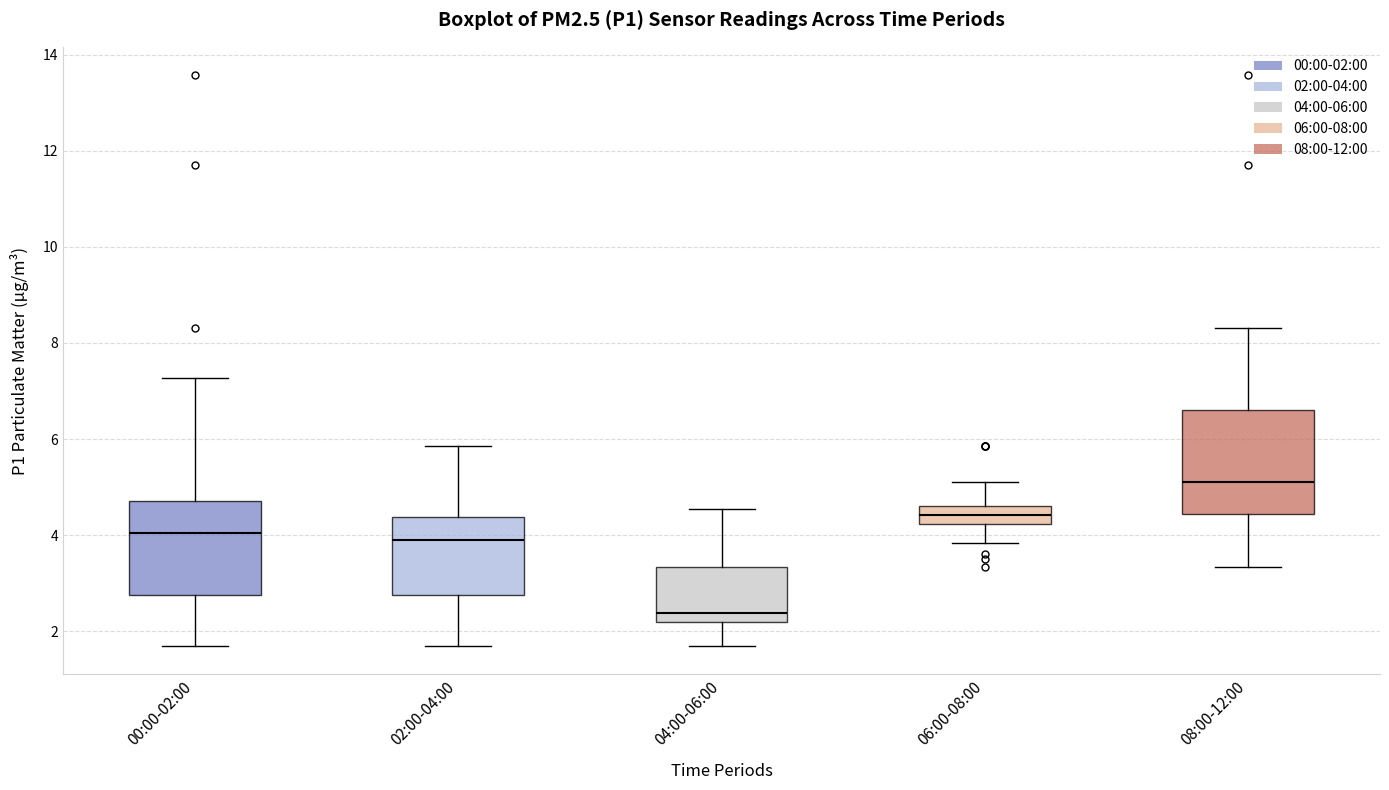

Reading left to right, read every box against the y-axis: the position of its median line, the range the box covers, and the ends of its whiskers. The values are not printed on the chart, so give them approximately, as read against the axis.

00:00-02:00: median 4.0, box 2.8 to 4.8, whiskers 1.8 to 7.2
02:00-04:00: median 4.0, box 2.8 to 4.4, whiskers 1.8 to 5.8
04:00-06:00: median 2.4, box 2.2 to 3.4, whiskers 1.8 to 4.6
06:00-08:00: median 4.4, box 4.2 to 4.6, whiskers 3.8 to 5.2
08:00-12:00: median 5.2, box 4.4 to 6.6, whiskers 3.4 to 8.4